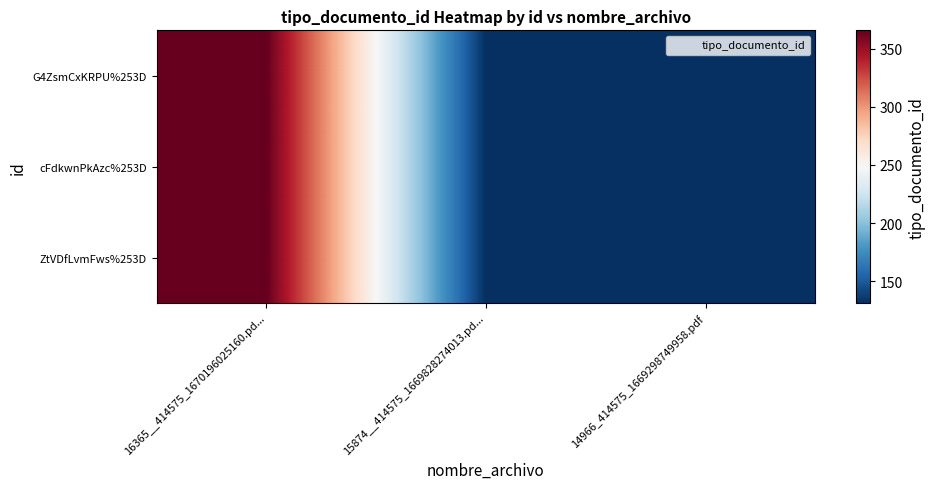

Which series has the largest range (max minus min)?

G4ZsmCxKRPU%253D